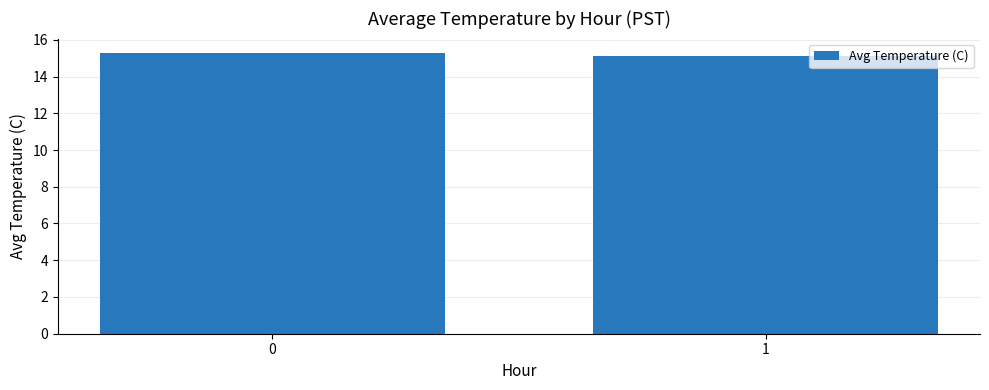

What is the change in value from 0 to 1?

-0.2